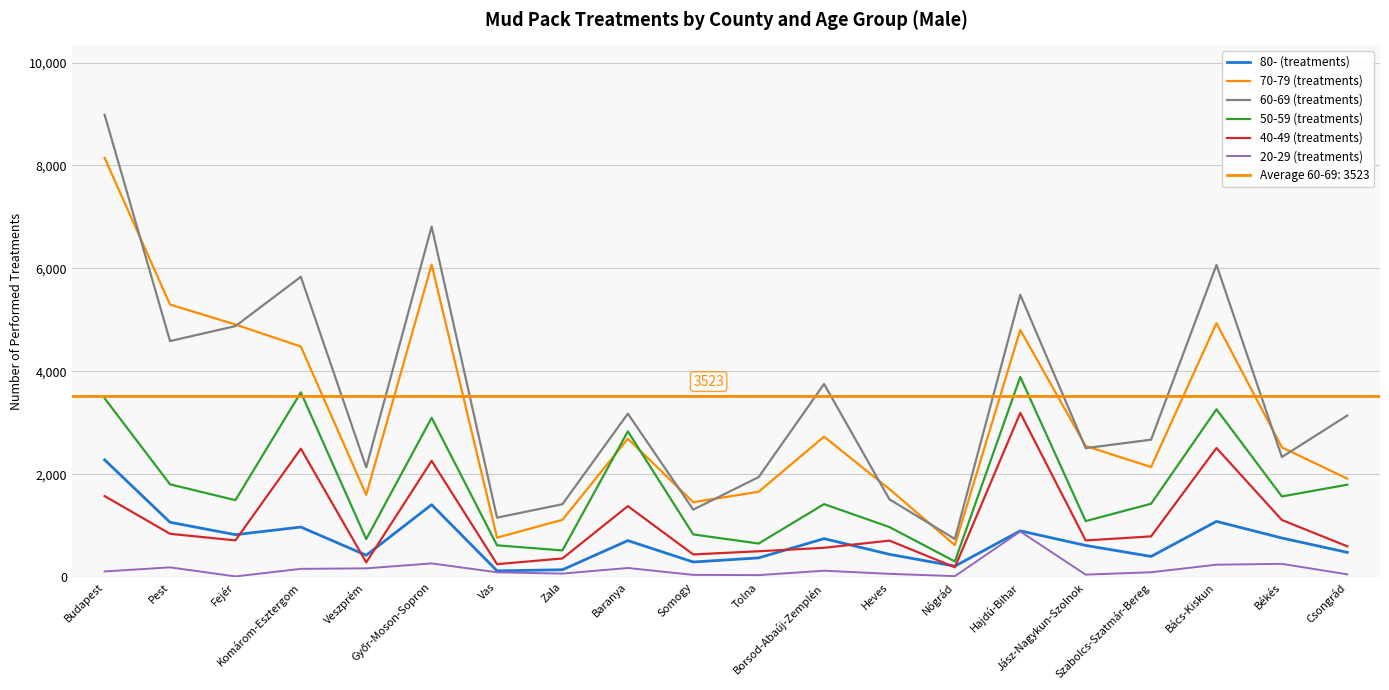

True or false: 40-49 (treatments) and 70-79 (treatments) cross at least once.

False